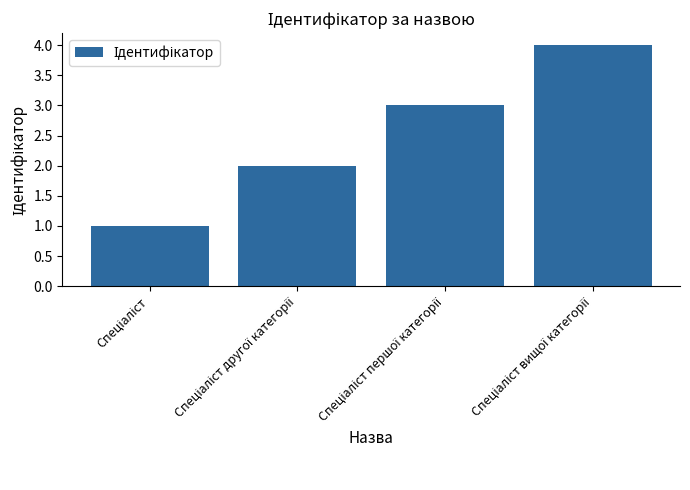

What is the sum of all values?

10